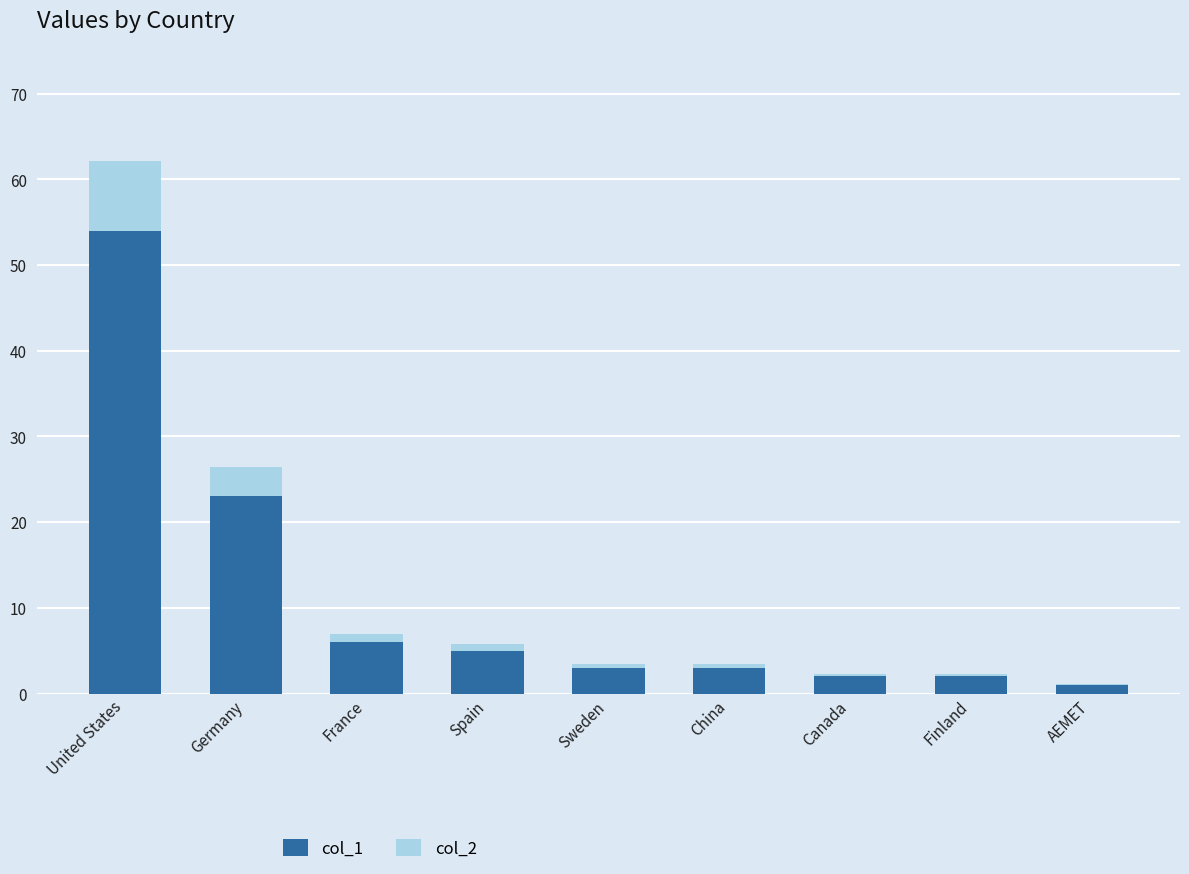

Does the chart contain stacked bars?

Yes